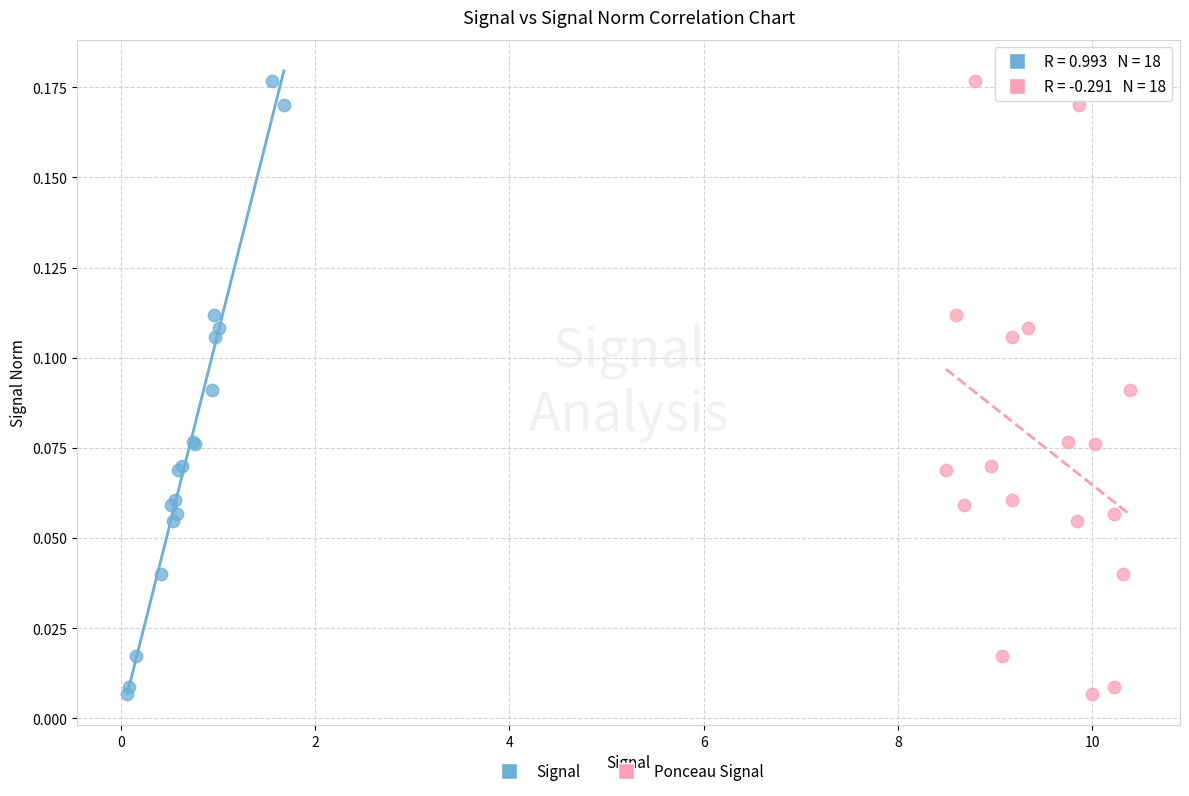

What are all the series names shown in the legend?

Signal, Ponceau Signal